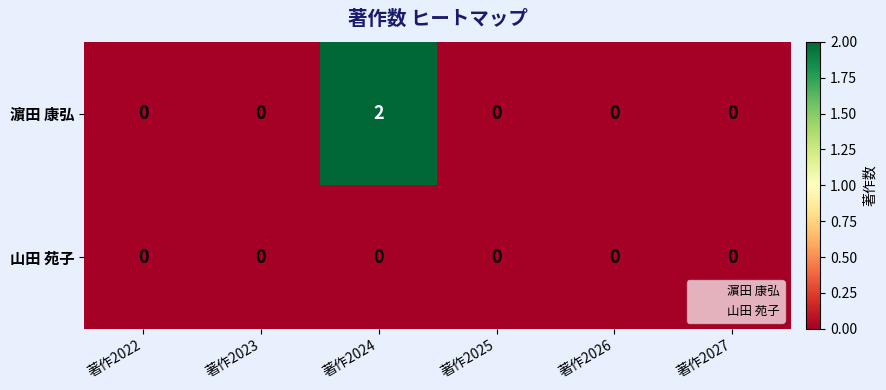

Is it true that 濵田 康弘 equals 0 at 著作2027?

True